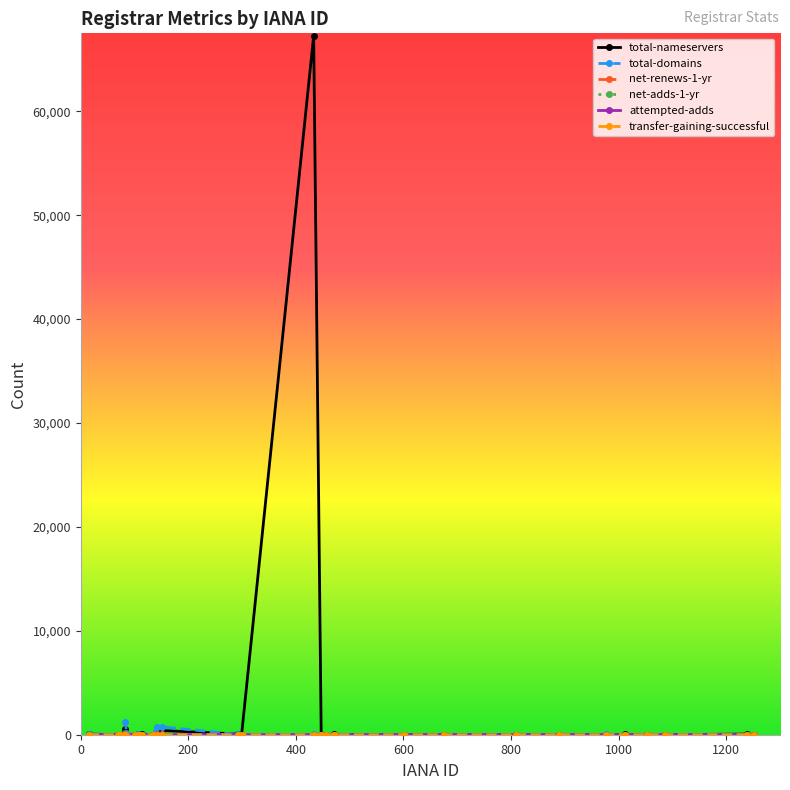

Which series has the largest range (max minus min)?

total-nameservers